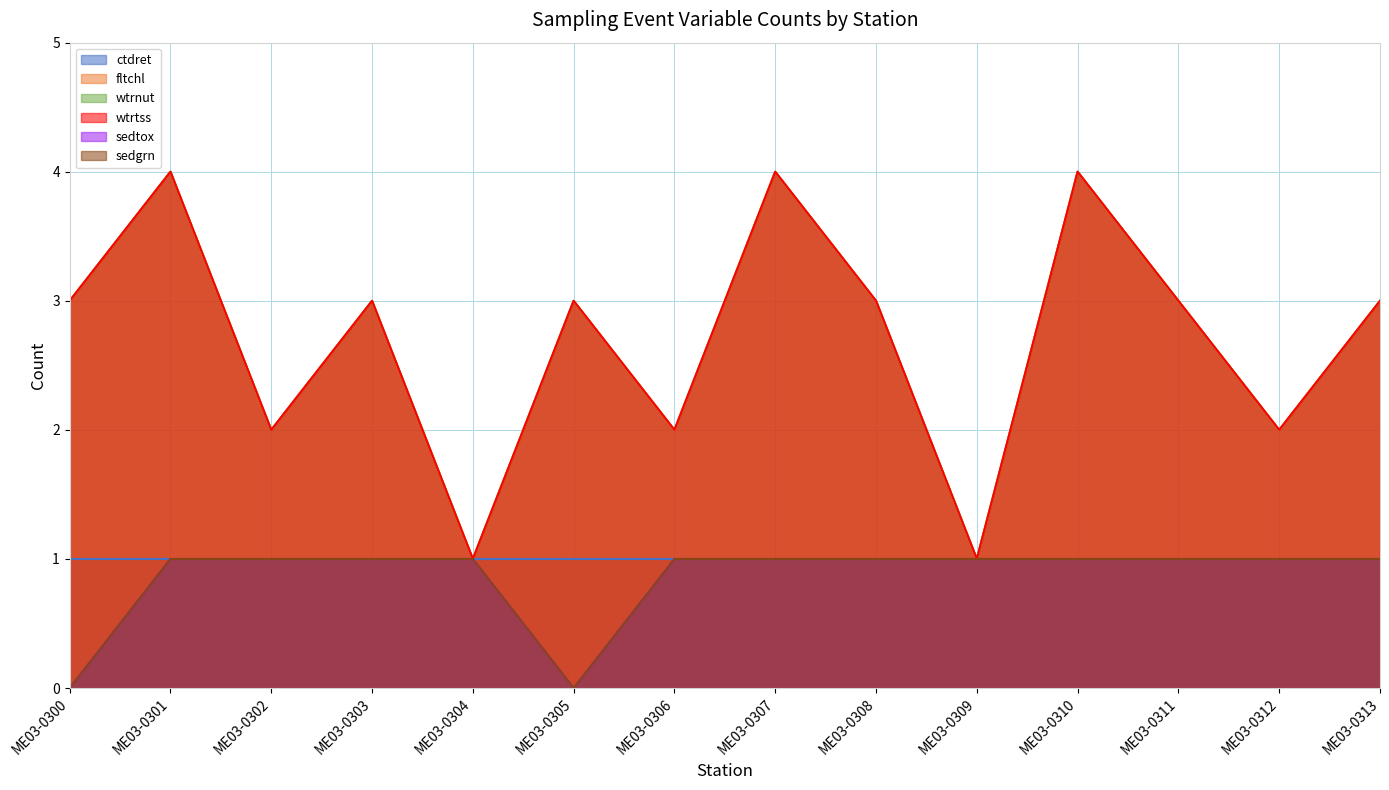

Which series has the largest range (max minus min)?

fltchl